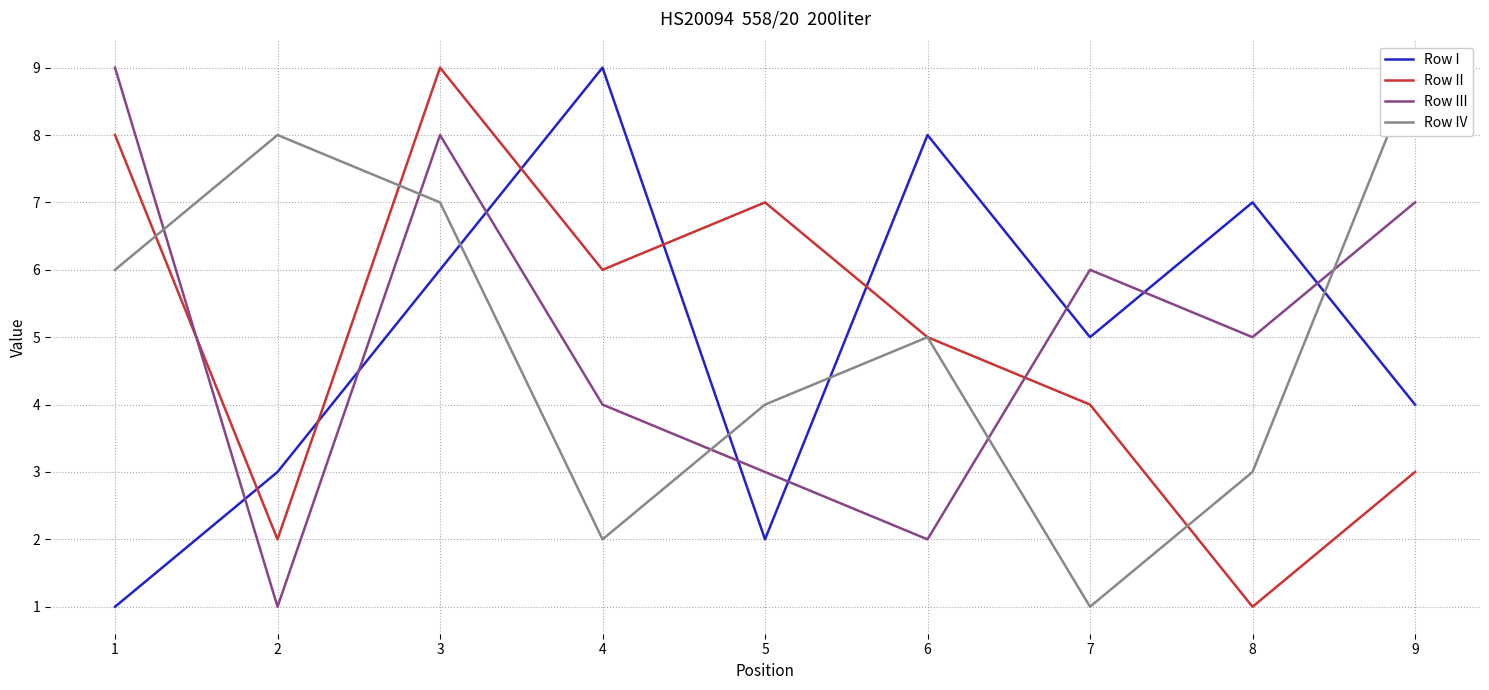

True or false: Row I and Row III cross at least once.

True